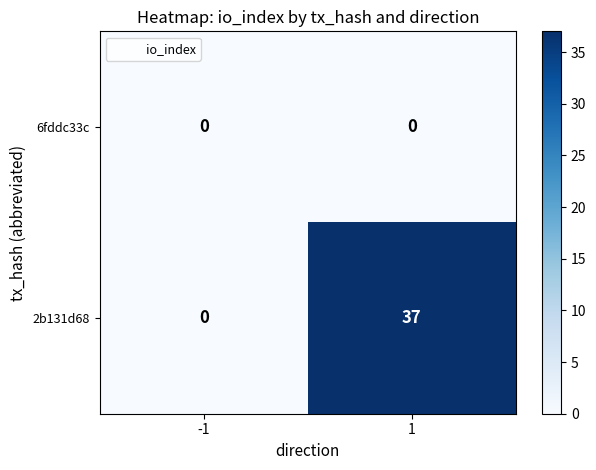

Reading left to right, transcribe all the data shown in this chart.

6fddc33c: 0	0
2b131d68: 0	37